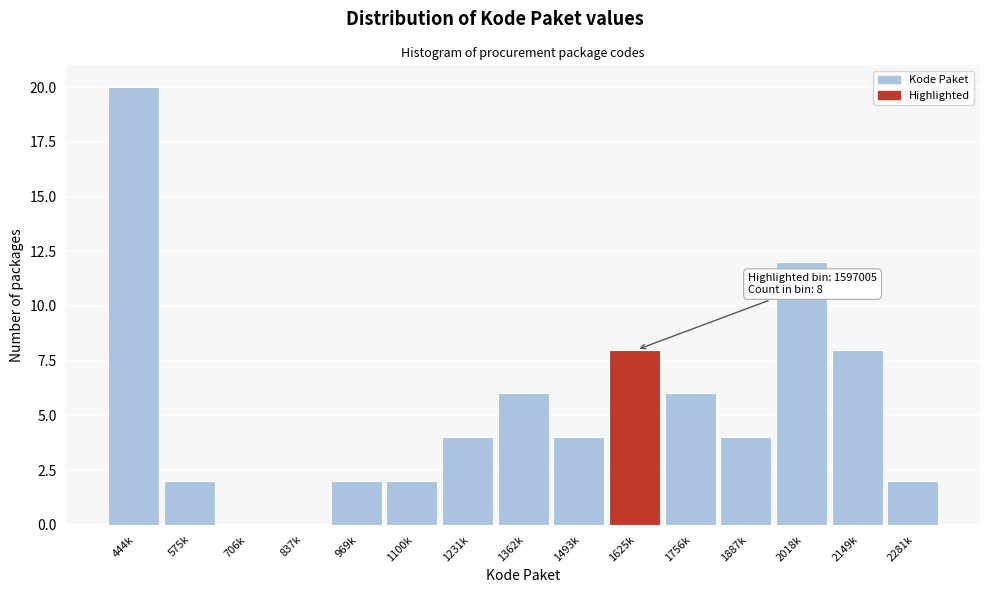

Reading right to left, list all the values displayed in this chart.

2281k=2	2149k=8	2018k=12	1887k=4	1756k=6	1625k=8	1493k=4	1362k=6	1231k=4	1100k=2	969k=2	837k=0	706k=0	575k=2	444k=20